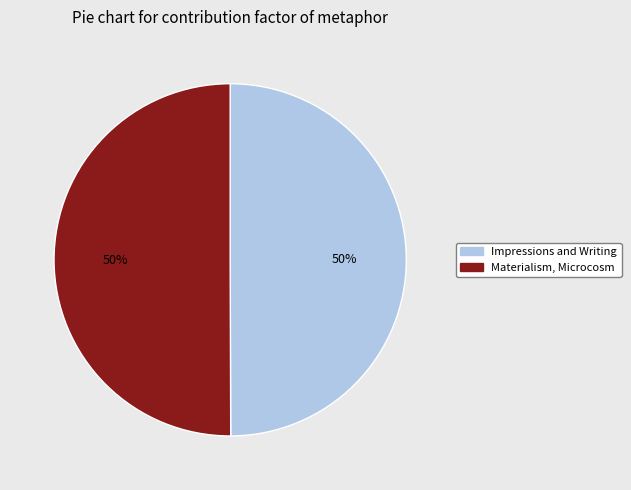

Is it true that Materialism, Microcosm is 62% of the pie?

False